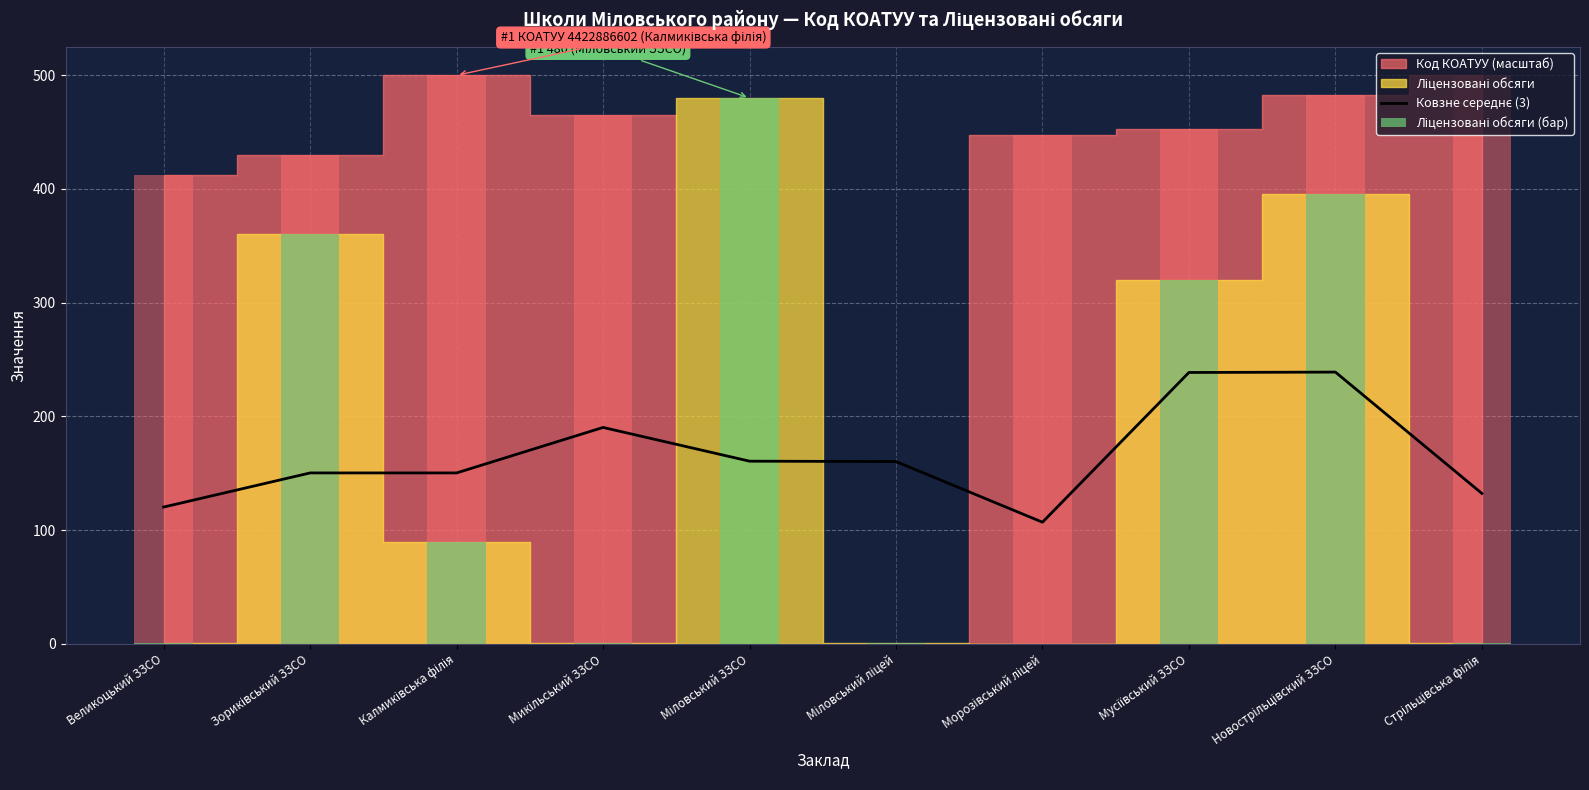

Which has a higher value, Новострільцівский ЗЗСО or Зориківський ЗЗСО?

Новострільцівский ЗЗСО